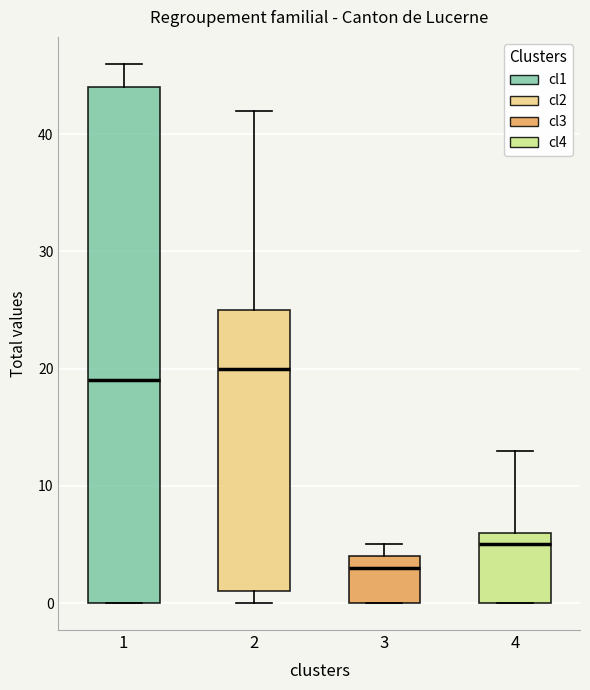

Where is the lower edge of the box at x = 4 on the y-axis? The values are not printed on the chart, so give them approximately, as read against the axis.

0